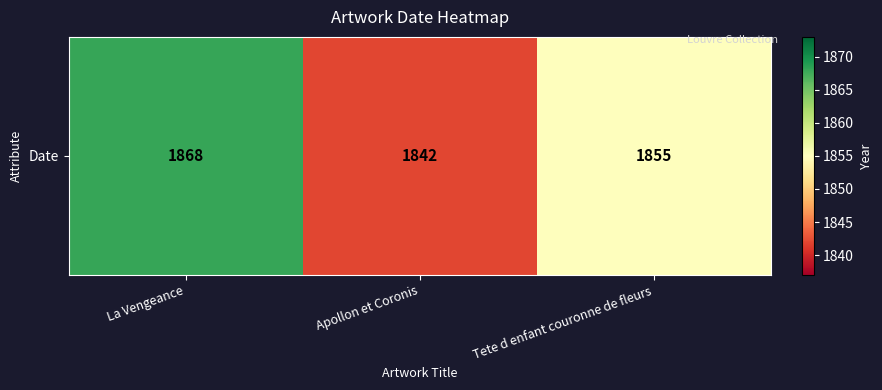

Between Tete d enfant couronne de fleurs and La Vengeance, which is larger?

La Vengeance